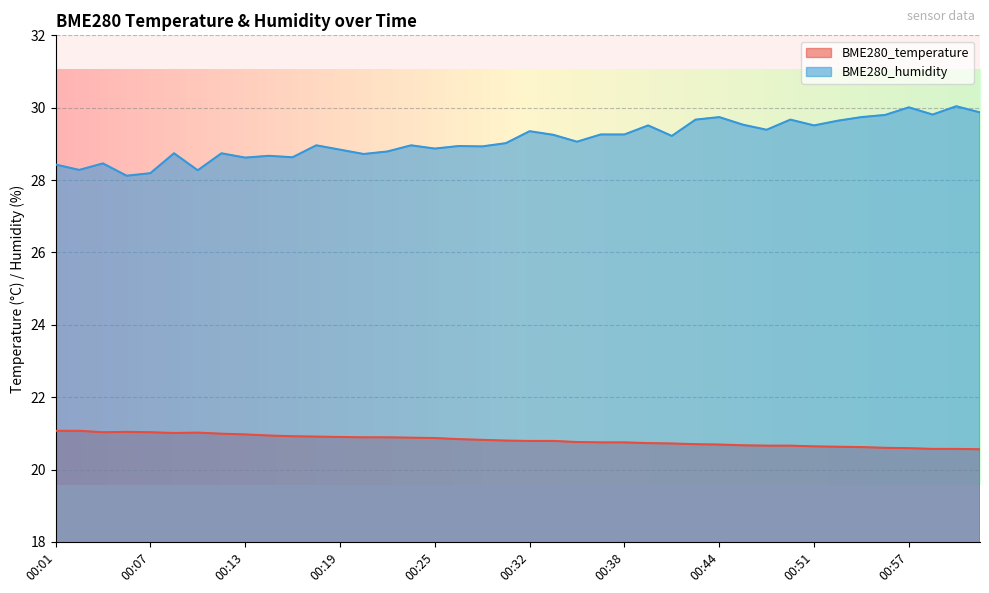

How many data points in BME280_humidity are less than 29?

19